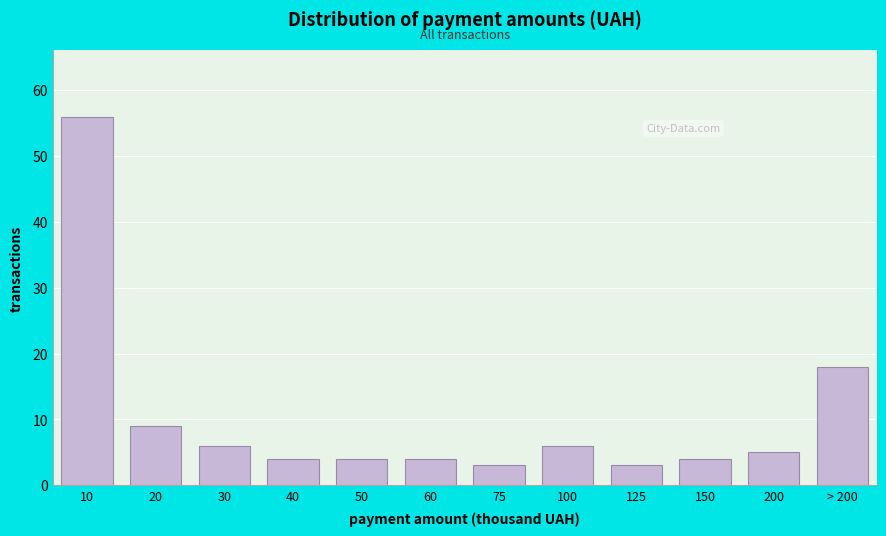

Reading left to right, extract all data points from this chart.

56	9	6	4	4	4	3	6	3	4	5	18